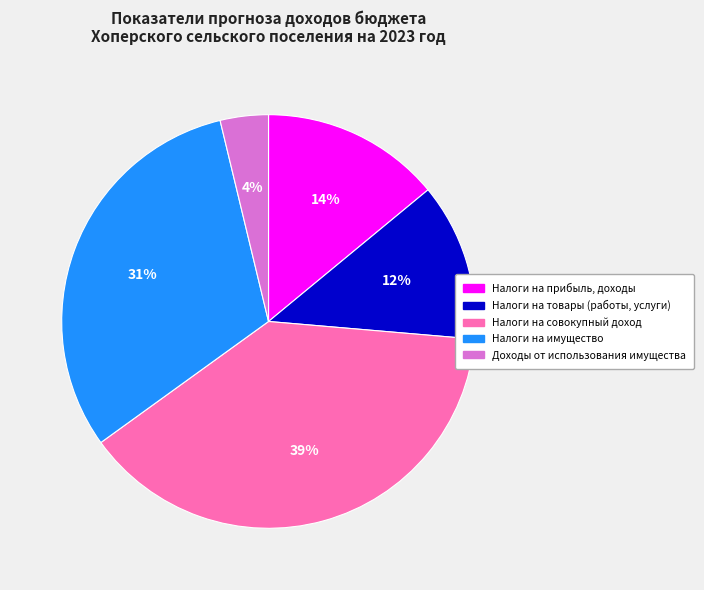

To the nearest percent, what is the difference between the largest and smallest slice percentages?

35%